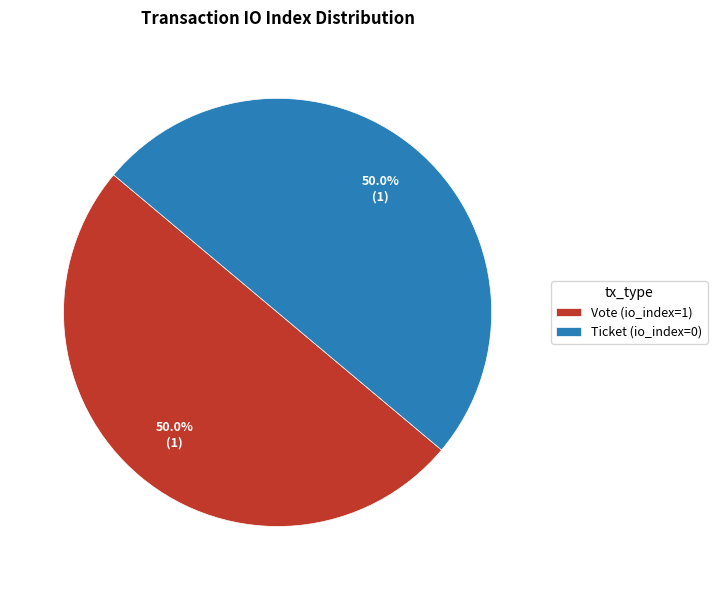

To the nearest percent, what is the average slice percentage?

50%